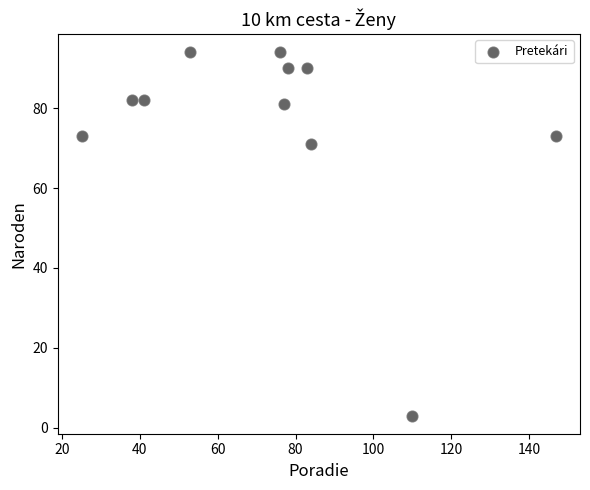

What Y value in the scatter plot is closest to 48?

71